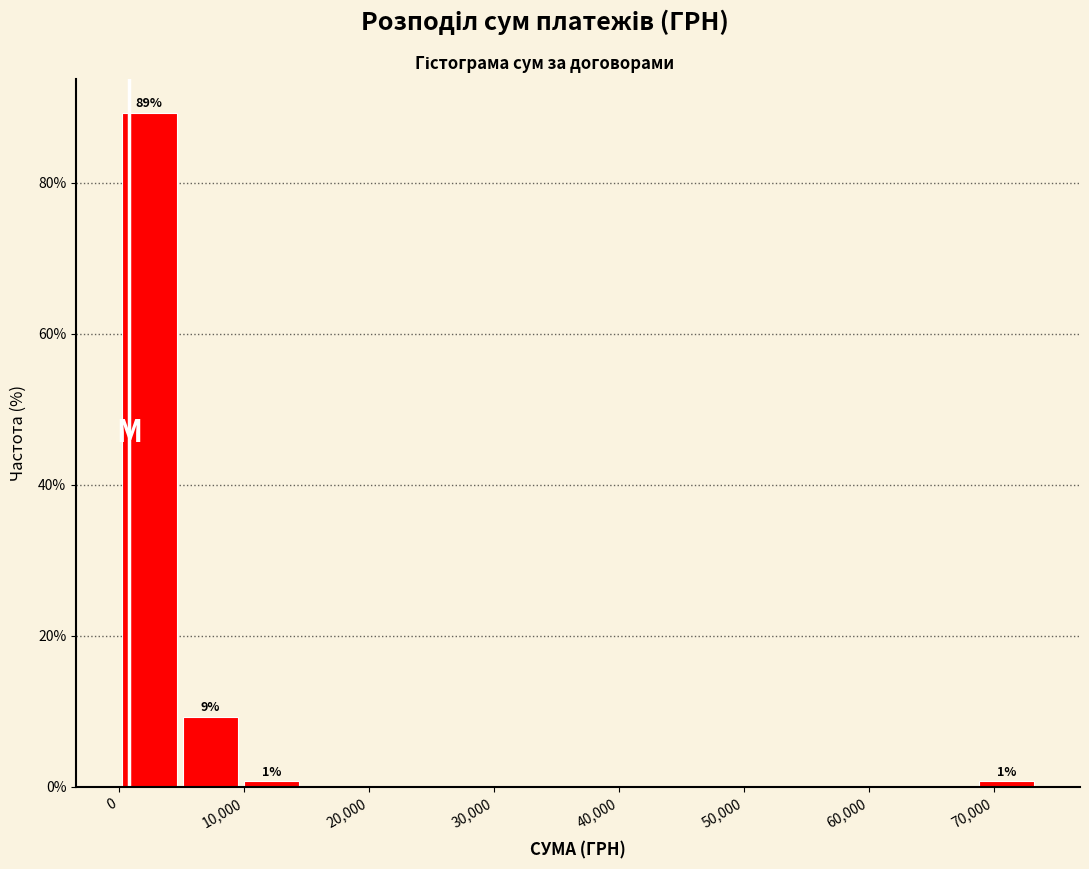

Over which range of the x-axis is the bar tallest?

0 to 5000